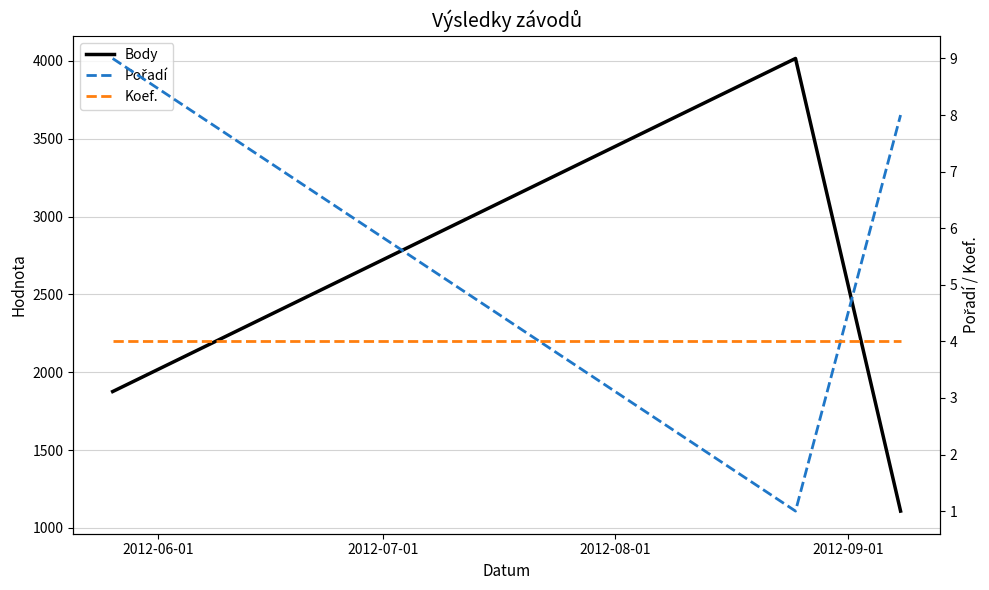

Rank the series by their maximum value, from lowest to highest.

Koef., Pořadí, Body